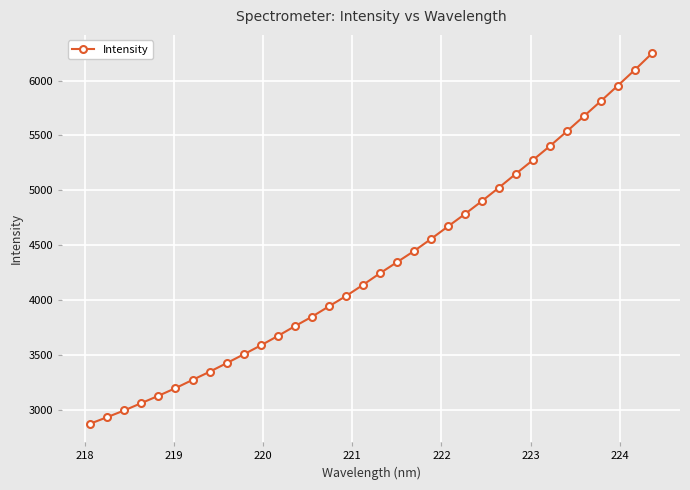

What is the difference between the maximum and minimum values?

3373.7